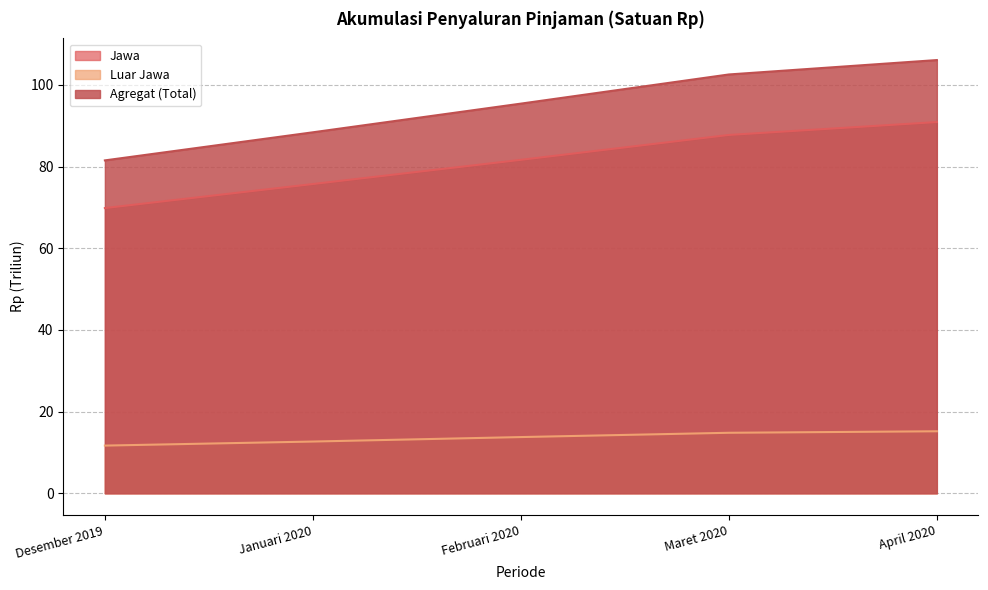

How many data points does each series have?

5